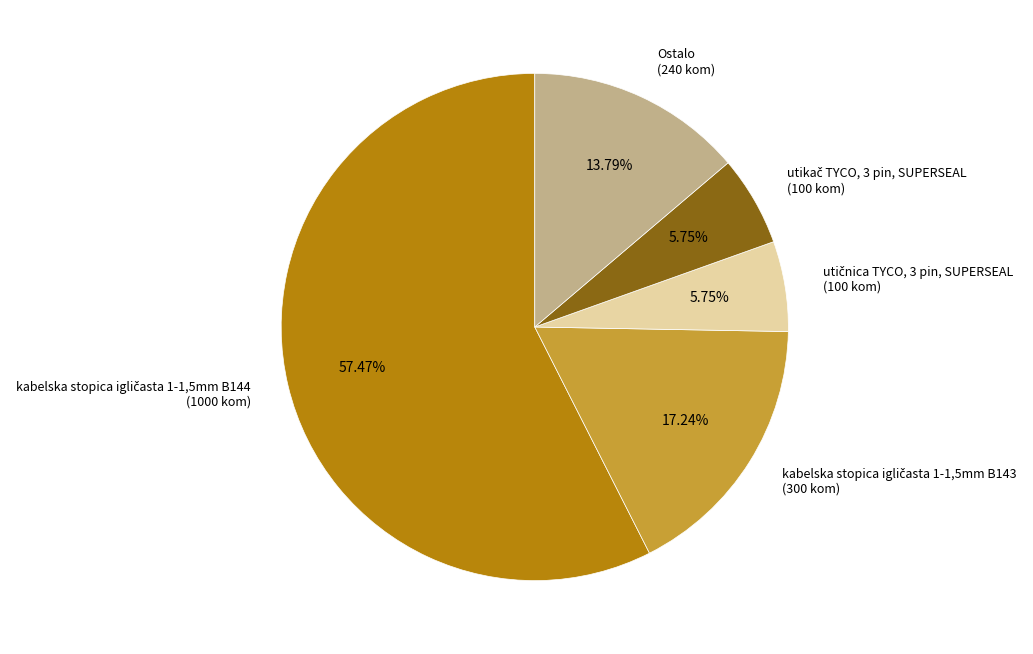

Does any single category account for the majority?

Yes